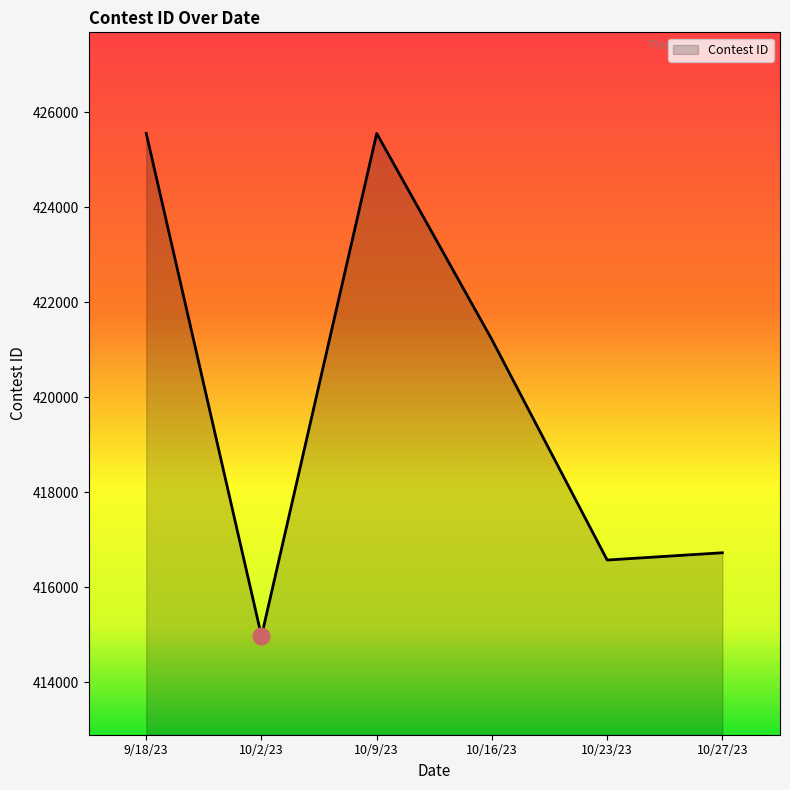

True or false: the data shows 269166 at 9/18/23.

False